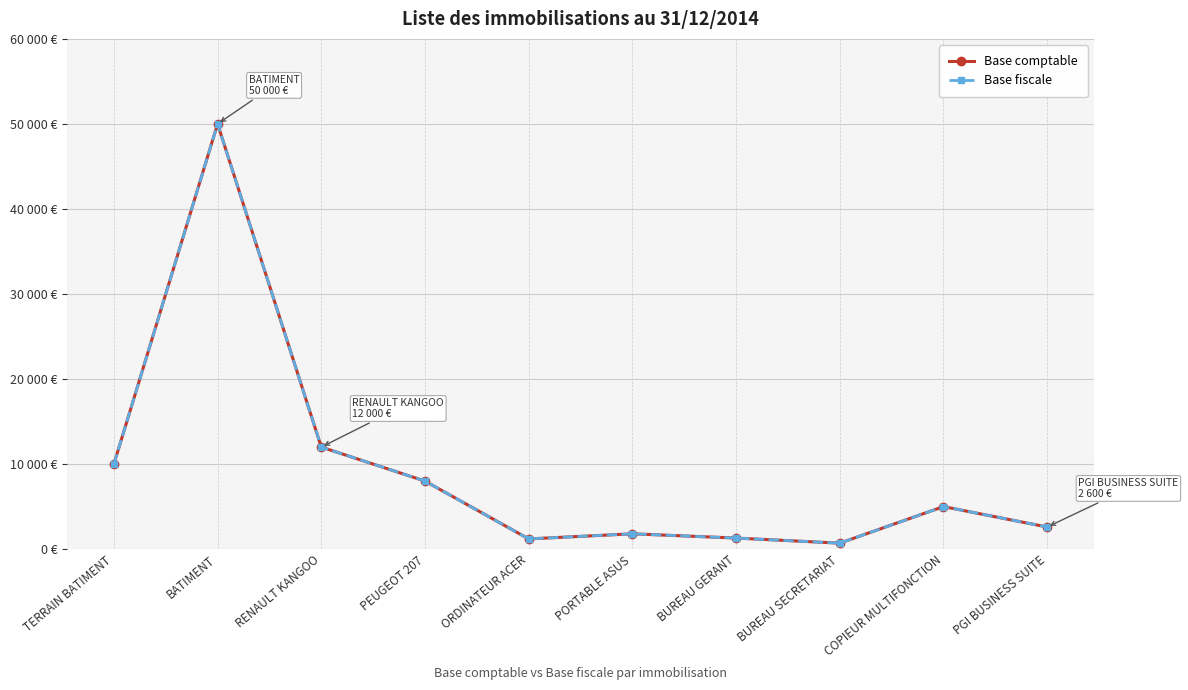

True or false: Base comptable and Base fiscale intersect in this chart.

False